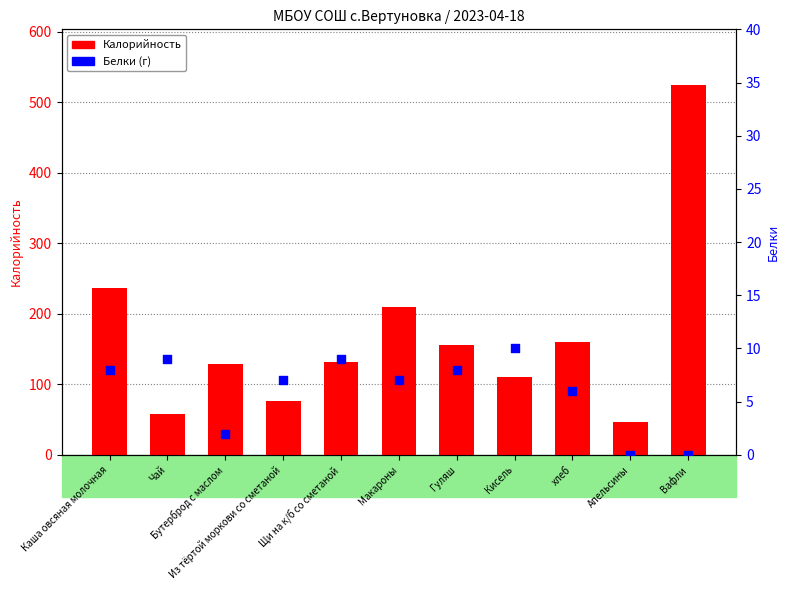

At how many categories does at least one series exceed 136?

5